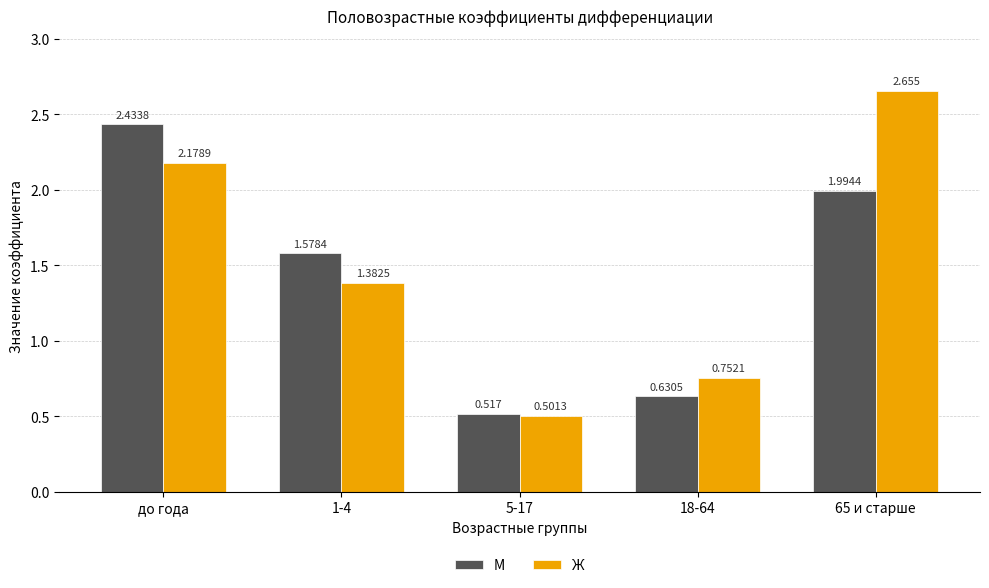

Rank the series at 18-64 from highest to lowest value.

Ж, М